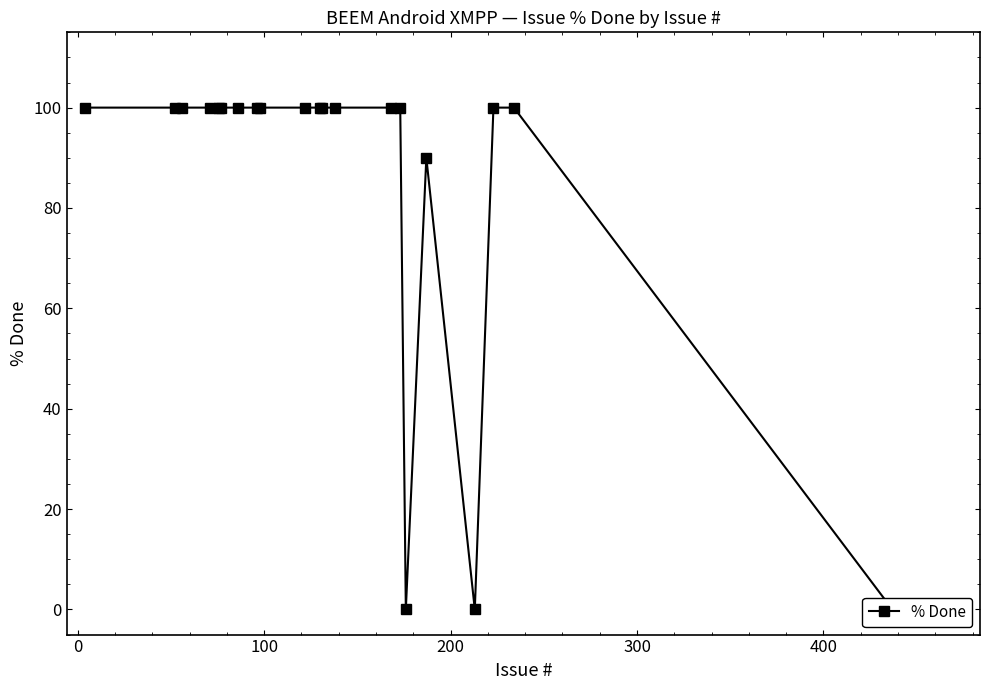

Count the number of data series in this chart.

1